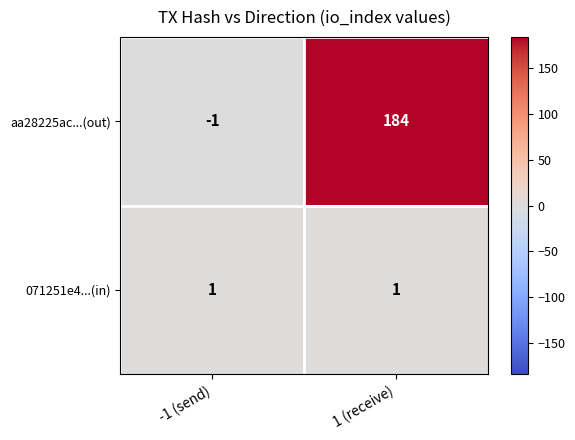

True or false: 071251e4...(in) has a value of 2 at -1 (send).

False